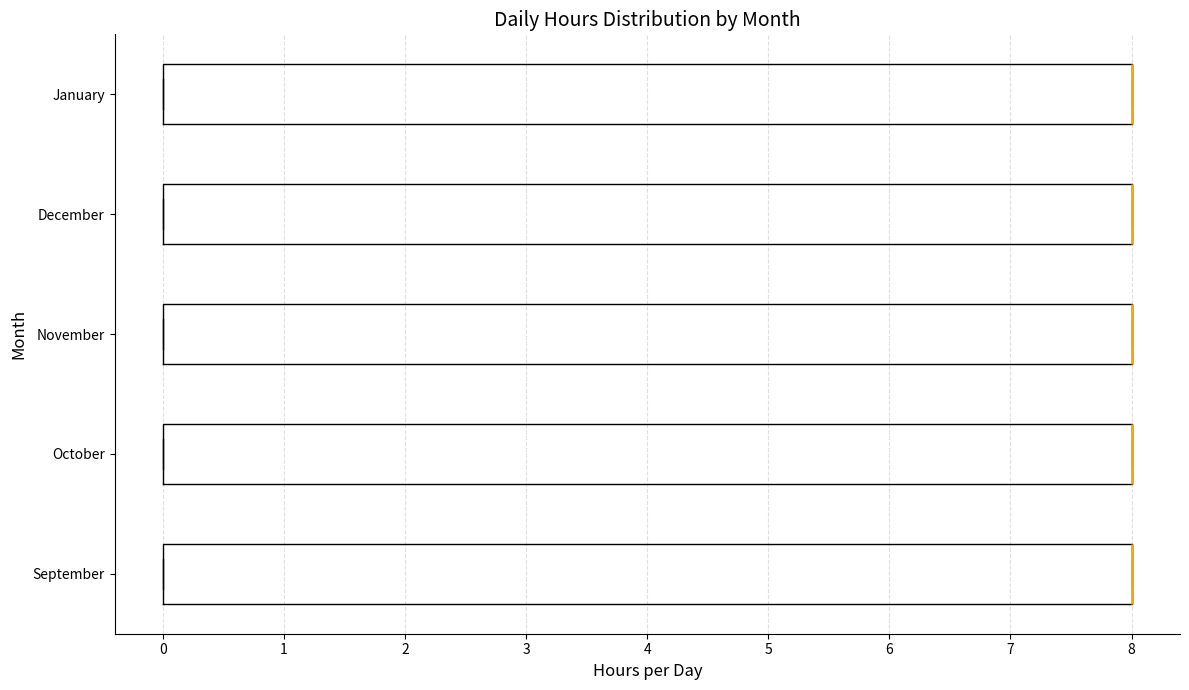

Reading bottom to top, transcribe this box plot: for each box, give where its median line is, the range the box spans, and where its two whiskers end, as read against the x-axis. The values are not printed on the chart, so give them approximately, as read against the axis.

September: median 8 (drawn on the box's right edge), box 0 to 8, whiskers 0 to 8
October: median 8 (drawn on the box's right edge), box 0 to 8, whiskers 0 to 8
November: median 8 (drawn on the box's right edge), box 0 to 8, whiskers 0 to 8
December: median 8 (drawn on the box's right edge), box 0 to 8, whiskers 0 to 8
January: median 8 (drawn on the box's right edge), box 0 to 8, whiskers 0 to 8